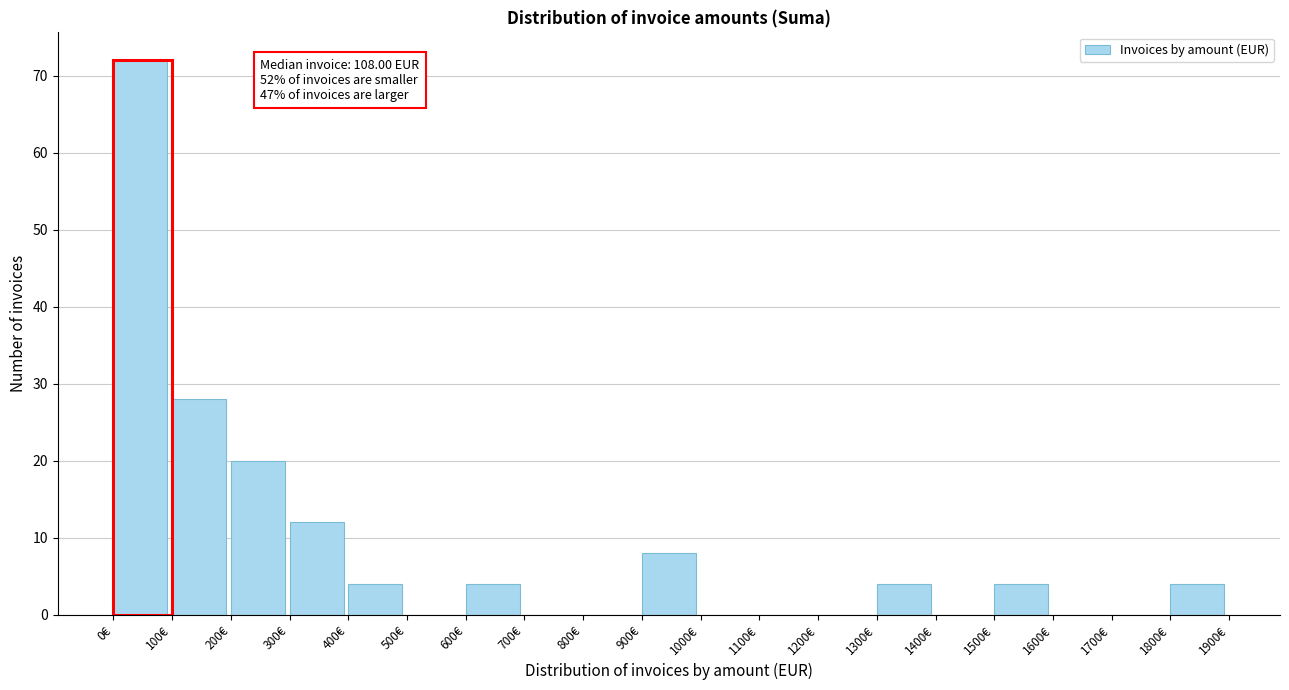

Which range on the x-axis has the tallest bar?

0 to 100